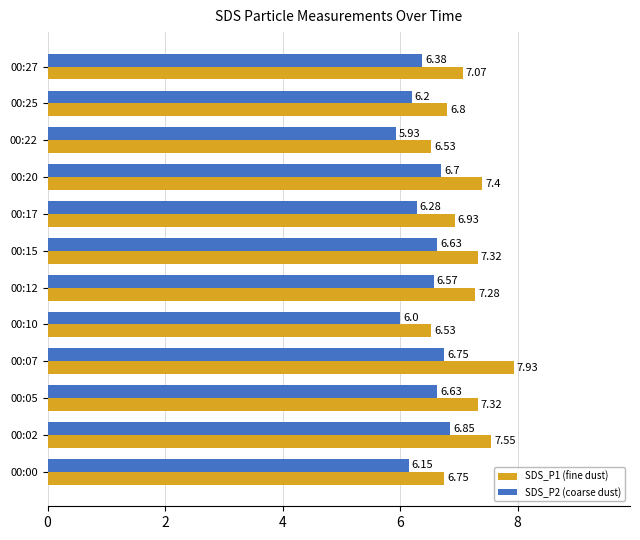

Which category has the lowest value across all series?

00:22